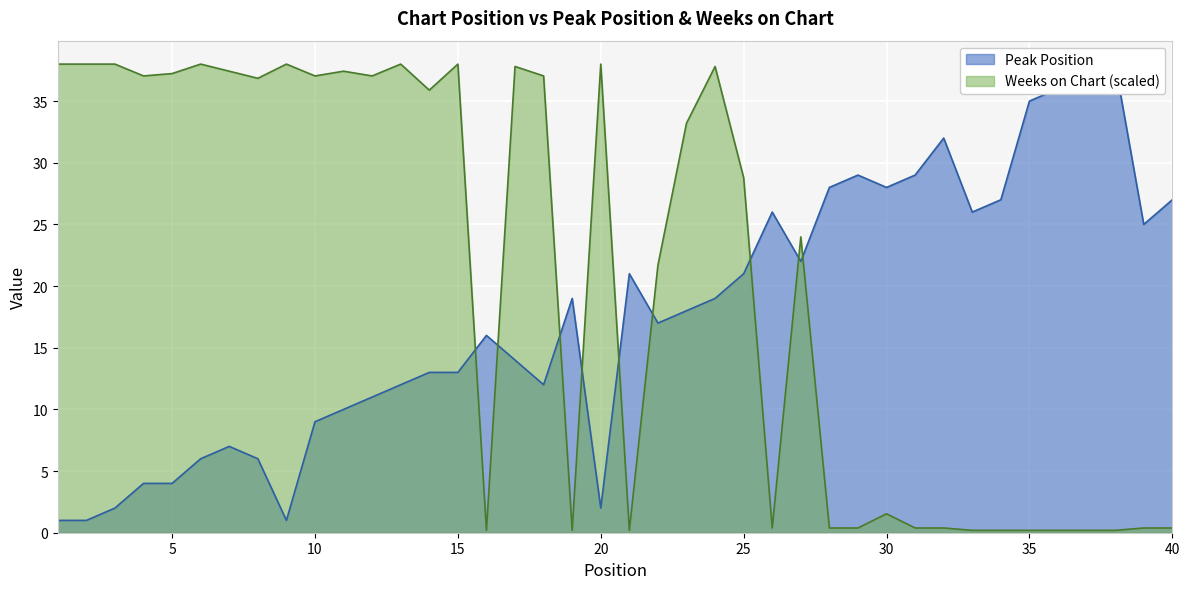

Which series has the largest total across all categories?

Weeks on Chart